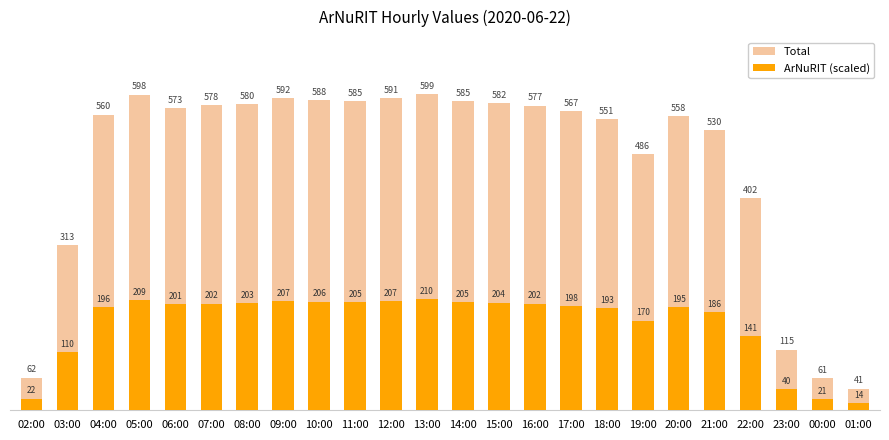

What is the difference between the highest and lowest values at 01:00?

27